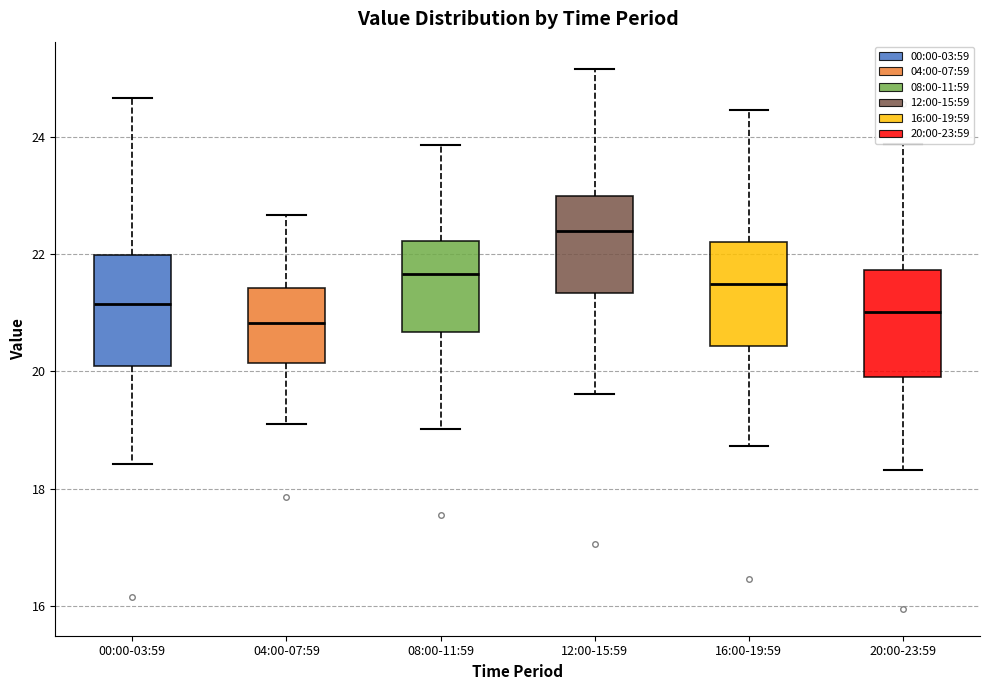

Reading left to right, transcribe this box plot: for each box, give where its median line is, the range the box spans, and where its two whiskers end, as read against the y-axis. The values are not printed on the chart, so give them approximately, as read against the axis.

00:00-03:59: median 21.2, box 20.0 to 22.0, whiskers 18.4 to 24.6
04:00-07:59: median 20.8, box 20.2 to 21.4, whiskers 19.2 to 22.6
08:00-11:59: median 21.6, box 20.6 to 22.2, whiskers 19.0 to 23.8
12:00-15:59: median 22.4, box 21.4 to 23.0, whiskers 19.6 to 25.2
16:00-19:59: median 21.4, box 20.4 to 22.2, whiskers 18.8 to 24.4
20:00-23:59: median 21.0, box 19.8 to 21.8, whiskers 18.4 to 23.8